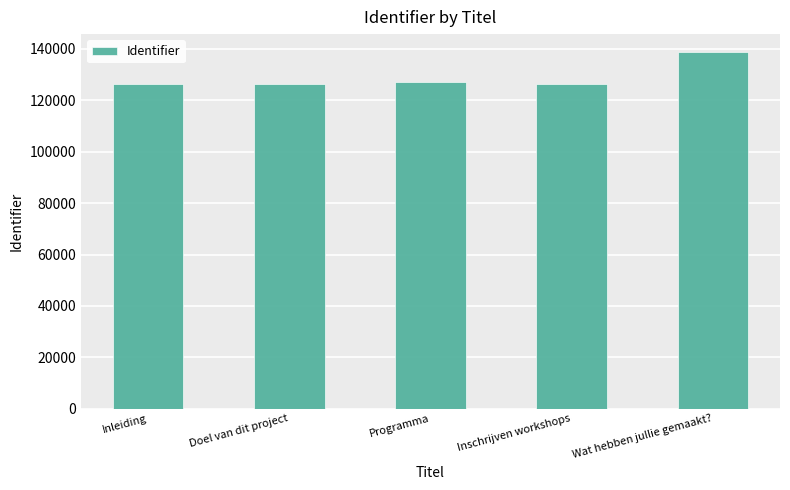

How many data points are less than 126424?

2